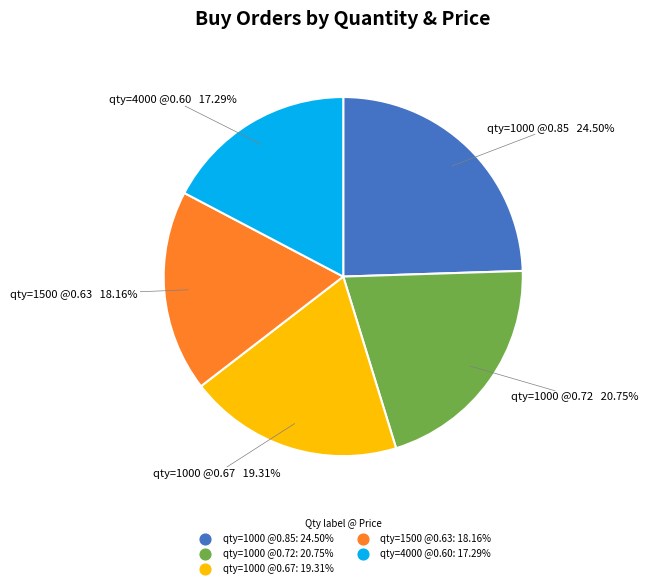

Is there a majority slice in this chart?

No